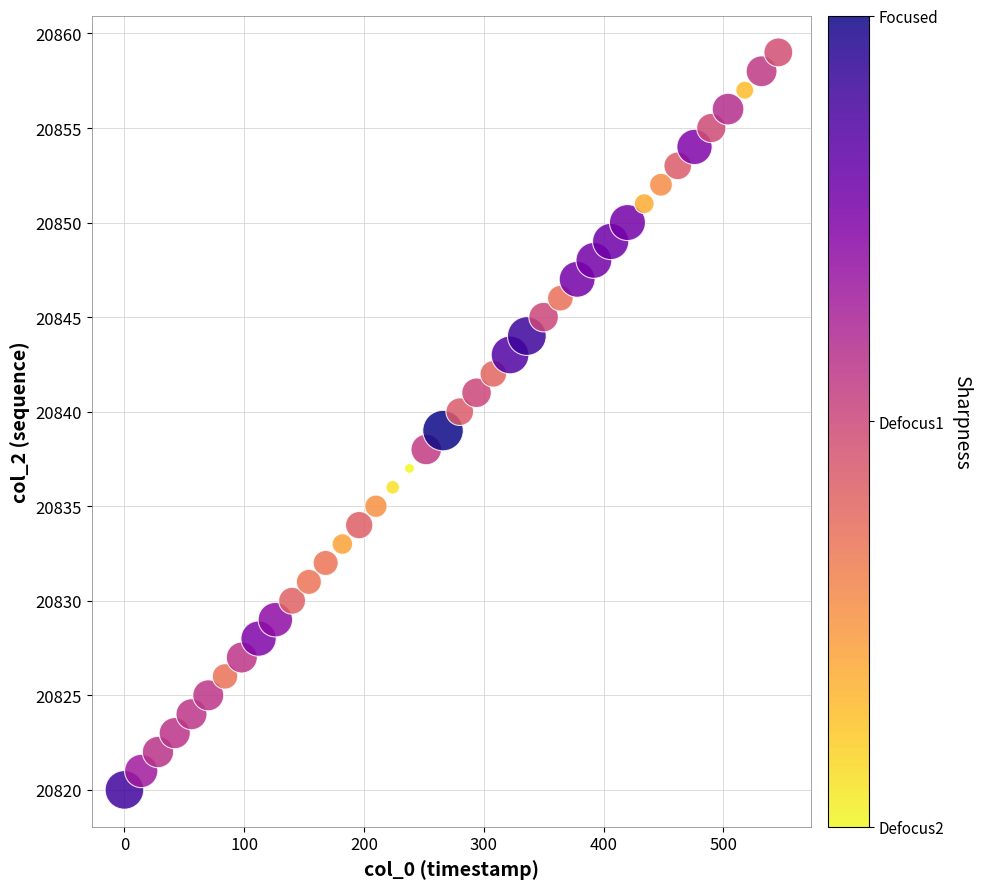

What is the range of Y values (max minus min)?

39